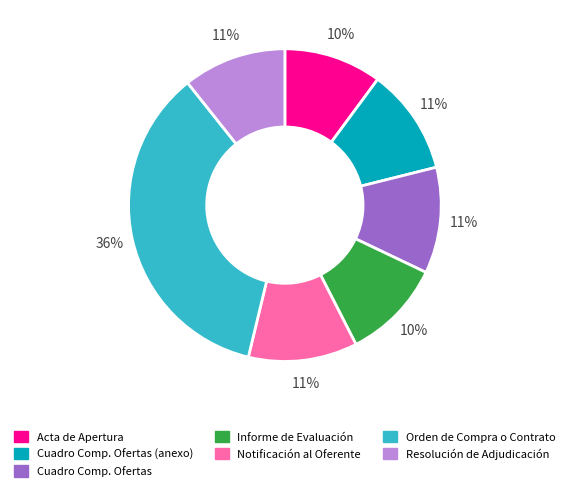

Is there any slice that represents more than half of the pie?

No